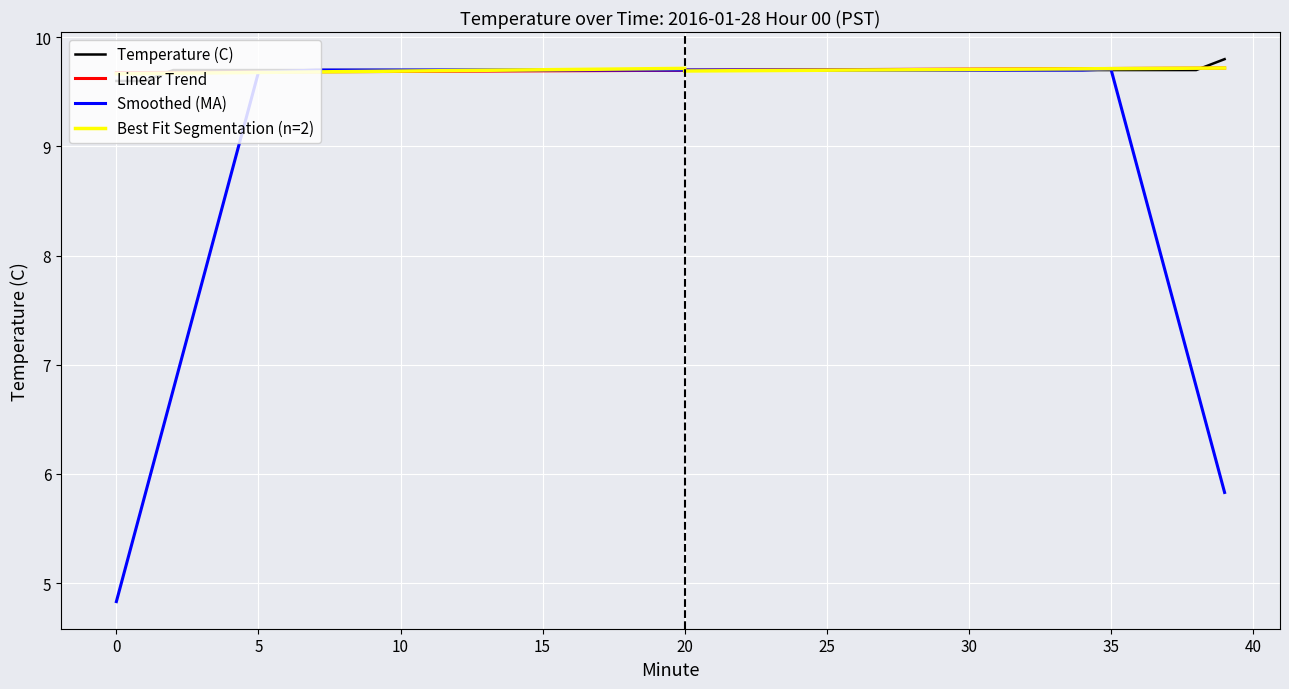

Between 2 and 17, which is larger?

2